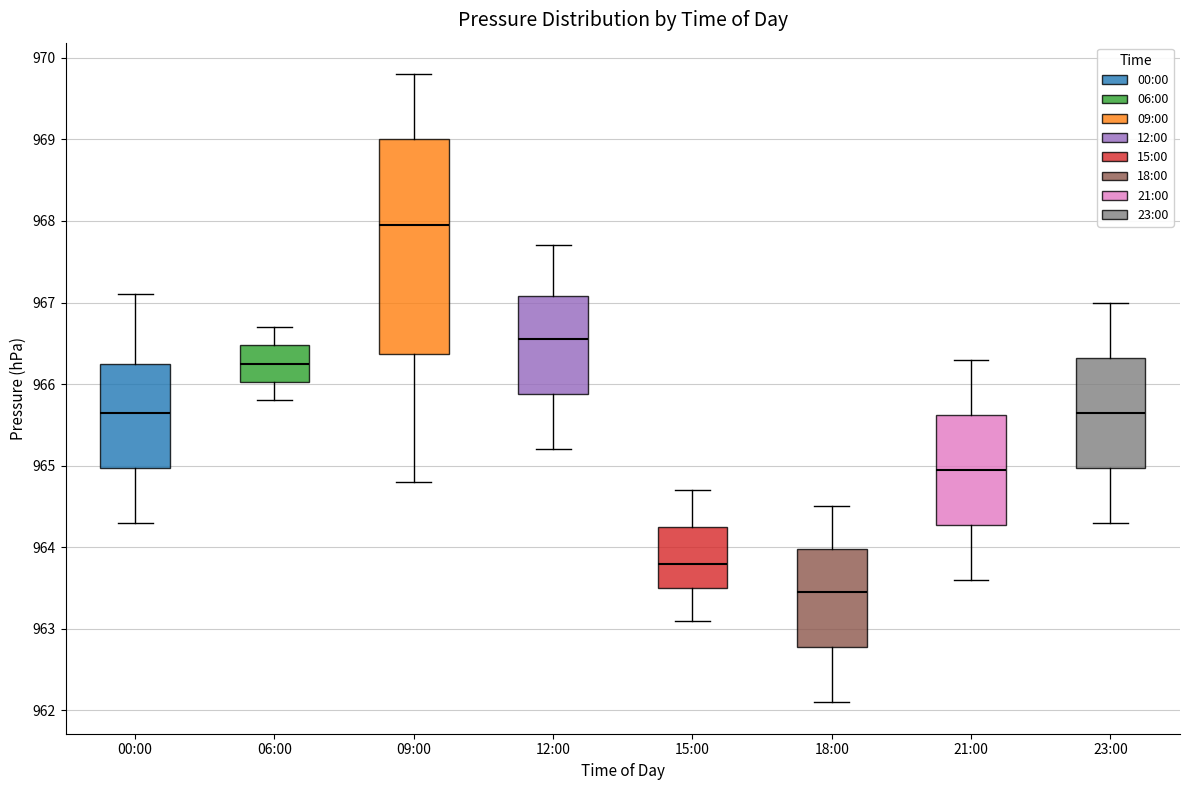

Reading left to right, transcribe this box plot: for each box, give where its median line is, the range the box spans, and where its two whiskers end, as read against the y-axis. The values are not printed on the chart, so give them approximately, as read against the axis.

00:00: median 965.7, box 965.0 to 966.3, whiskers 964.3 to 967.1
06:00: median 966.3, box 966.0 to 966.5, whiskers 965.8 to 966.7
09:00: median 968.0, box 966.4 to 969.0, whiskers 964.8 to 969.8
12:00: median 966.6, box 965.9 to 967.1, whiskers 965.2 to 967.7
15:00: median 963.8, box 963.5 to 964.3, whiskers 963.1 to 964.7
18:00: median 963.5, box 962.8 to 964.0, whiskers 962.1 to 964.5
21:00: median 965.0, box 964.3 to 965.6, whiskers 963.6 to 966.3
23:00: median 965.7, box 965.0 to 966.3, whiskers 964.3 to 967.0